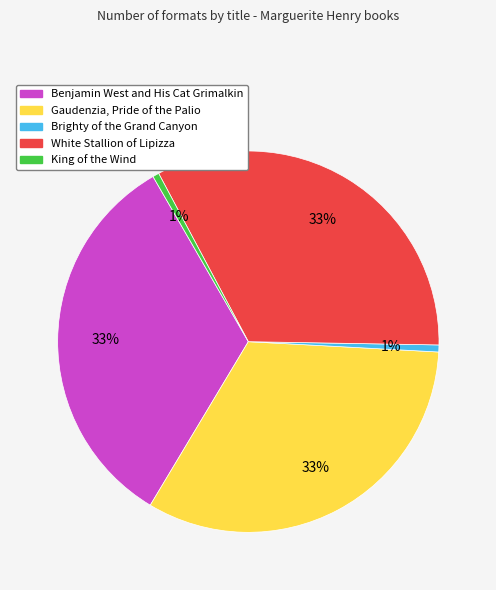

Is the sum of King of the Wind and Brighty of the Grand Canyon greater than half?

No